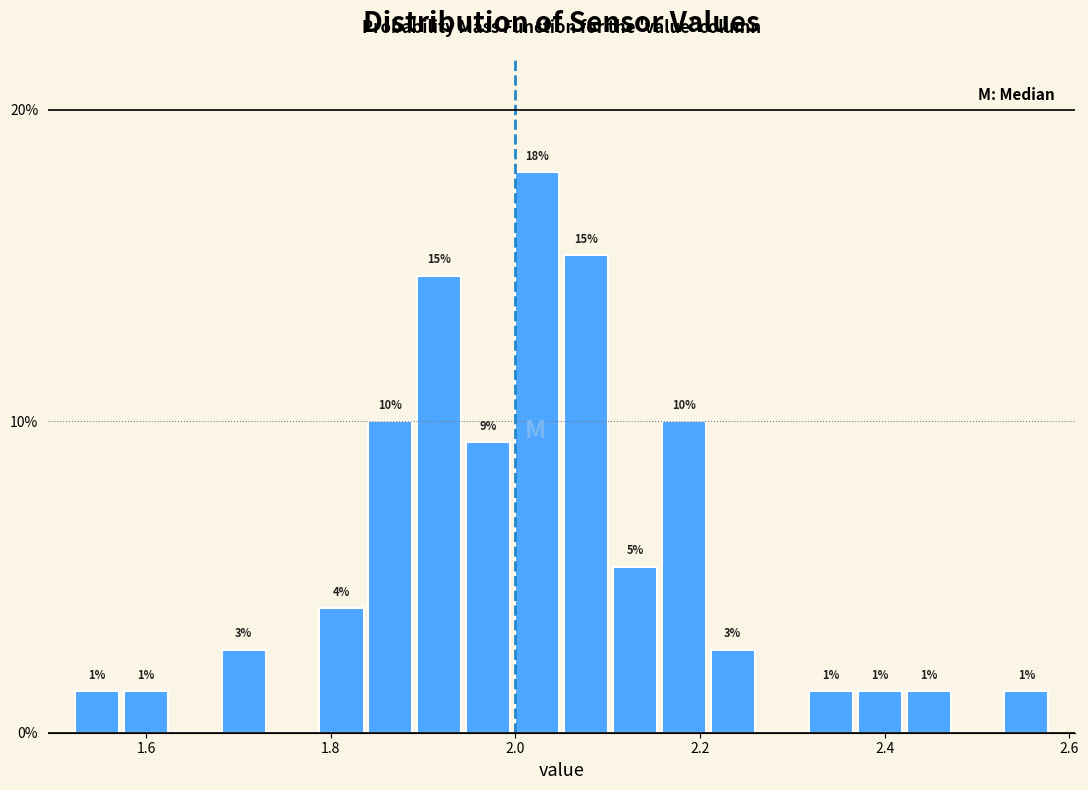

Read against the x-axis, roughly where is the centre of the tallest bar?

2.02